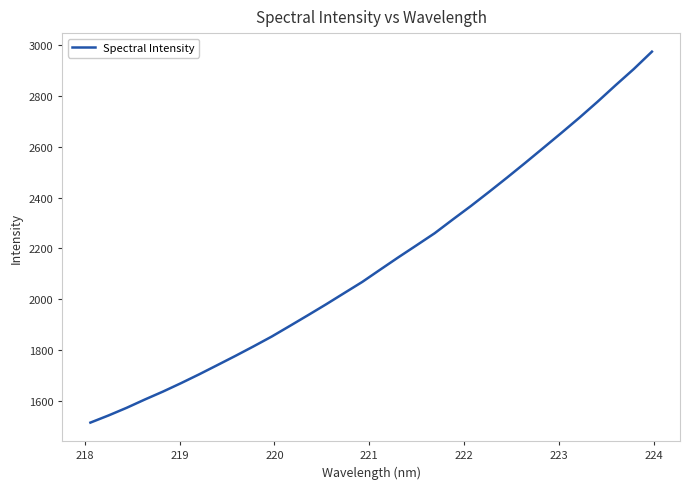

How many lines are shown in the chart?

1